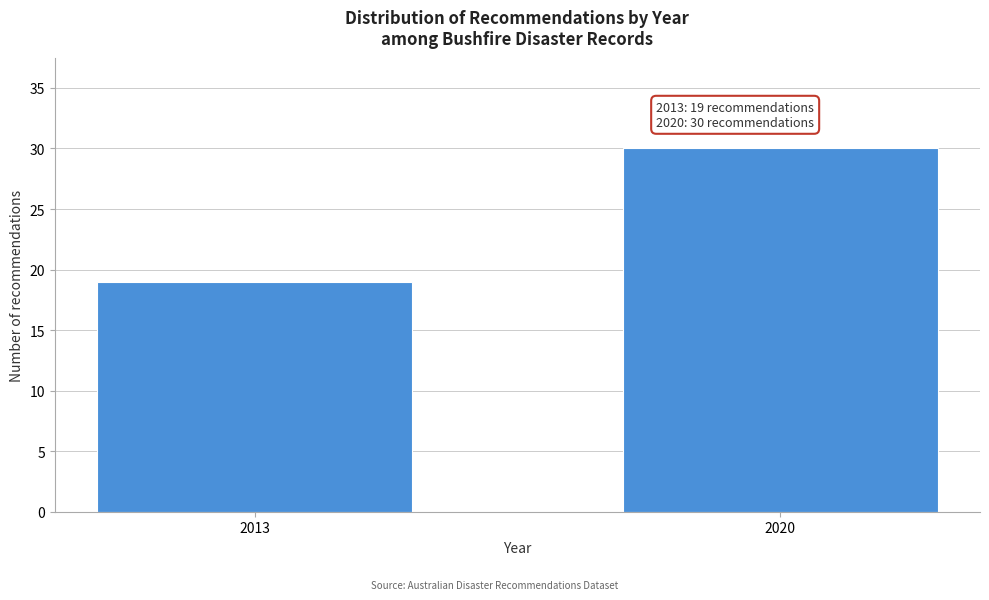

Reading left to right, extract all data points from this chart.

19	30